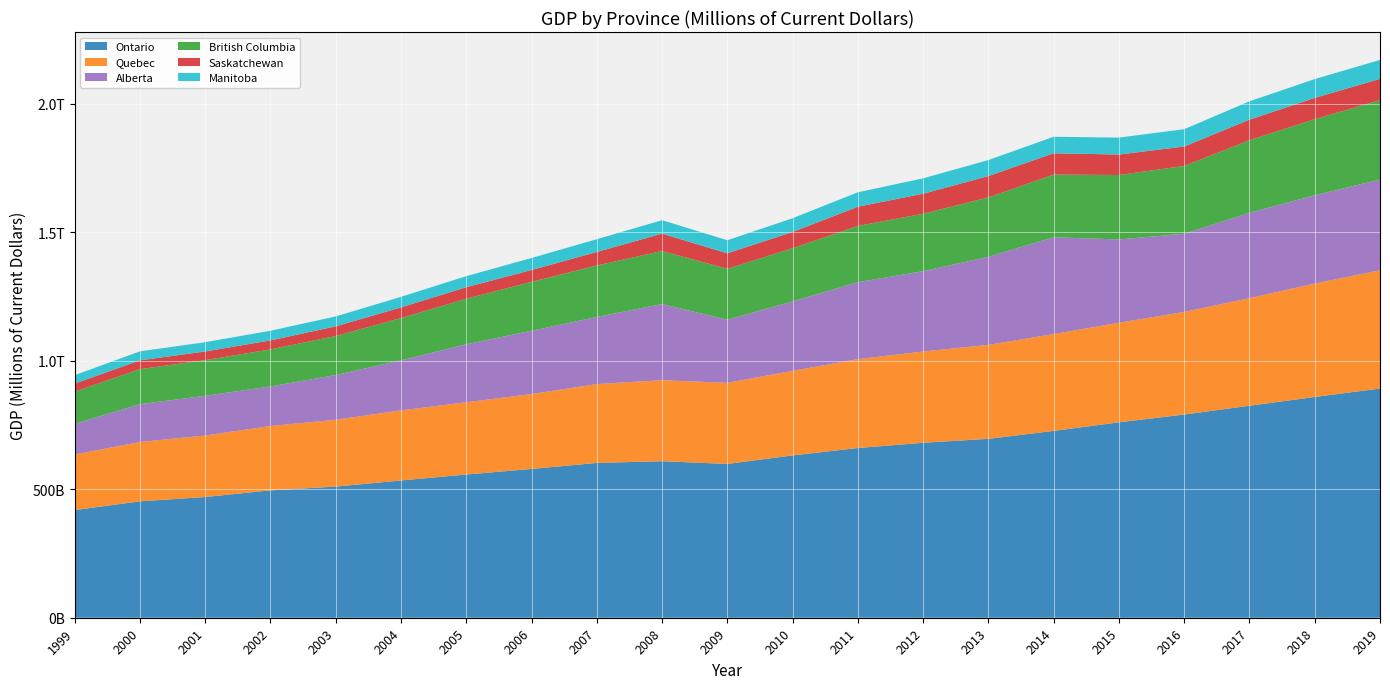

Reading right to left, what are all the values shown in this chart?

Ontario: 2019=891811	2018=859079	2017=824979	2016=790749	2015=760435	2014=727042	2013=696192	2012=680791	2011=660436	2010=631636	2009=598521	2008=609126	2007=602409	2006=578957	2005=557356	2004=534110	2003=510275	2002=495640	2001=469838	2000=452911	1999=418881
Quebec: 2019=460357	2018=441388	2017=418674	2016=399225	2015=387667	2014=376878	2013=365802	2012=355253	2011=345763	2010=329129	2009=315540	2008=315382	2007=306946	2006=291512	2005=281116	2004=272822	2003=260058	2002=250562	2001=239393	2000=231017	1999=216140
Alberta: 2019=352884	2018=343705	2017=332256	2016=304294	2015=324054	2014=376807	2013=342646	2012=312707	2011=299689	2010=270203	2009=245843	2008=296229	2007=261122	2006=246099	2005=225643	2004=194668	2003=174133	2002=153977	2001=154406	2000=147112	1999=119233
British Columbia: 2019=309059	2018=296135	2017=282283	2016=263912	2015=250784	2014=243872	2013=230981	2012=223328	2011=218771	2010=206990	2009=198179	2008=206427	2007=200440	2006=190479	2005=177197	2004=164600	2003=151958	2002=143993	2001=138815	2000=136411	1999=125658
Saskatchewan: 2019=82917	2018=82847	2017=80257	2016=75694	2015=79680	2014=82905	2013=83209	2012=78006	2011=74856	2010=63402	2009=60117	2008=67656	2007=52419	2006=46215	2005=44927	2004=41564	2003=37559	2002=35095	2001=33739	2000=34319	1999=31155
Manitoba: 2019=73814	2018=73086	2017=71285	2016=67298	2015=65943	2014=64305	2013=62386	2012=59848	2011=56252	2010=53359	2009=50853	2008=52207	2007=49779	2006=46683	2005=43140	2004=41078	2003=38580	2002=37646	2001=36138	2000=34957	1999=32833